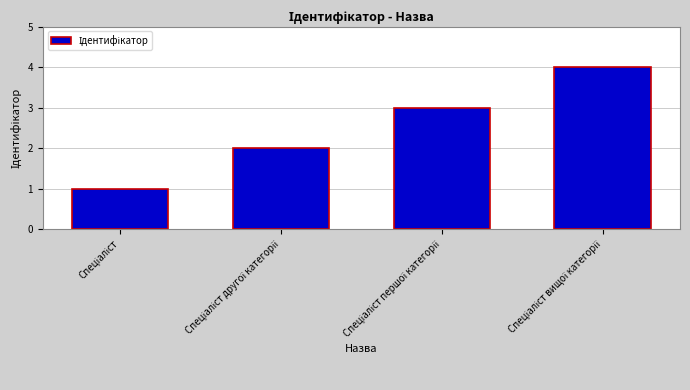

What is the sum of all values?

10